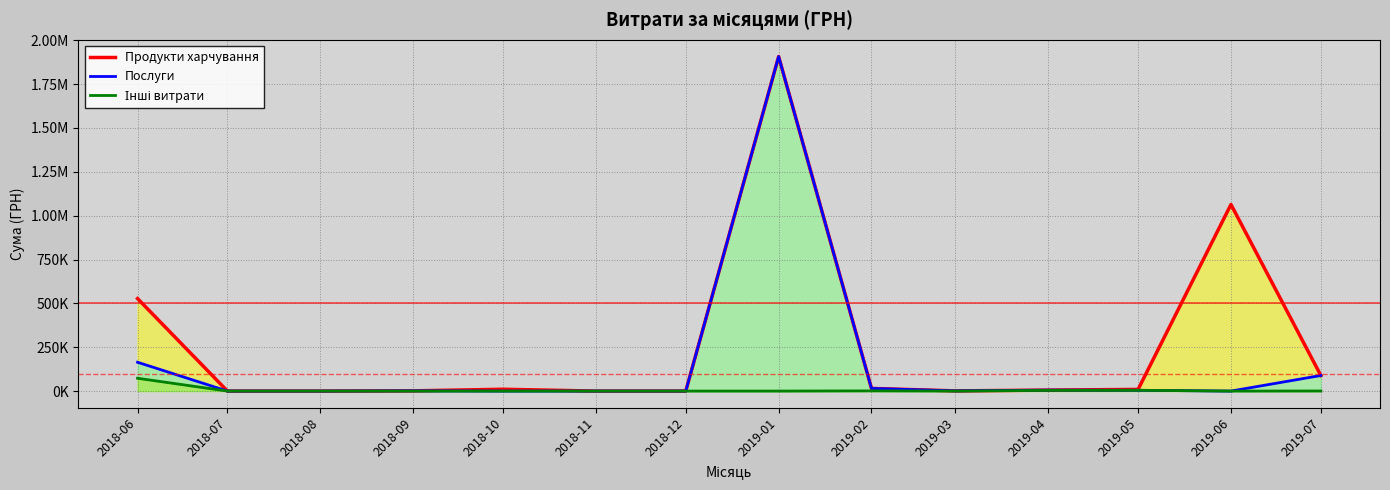

What is the greatest value displayed?

1906807.8